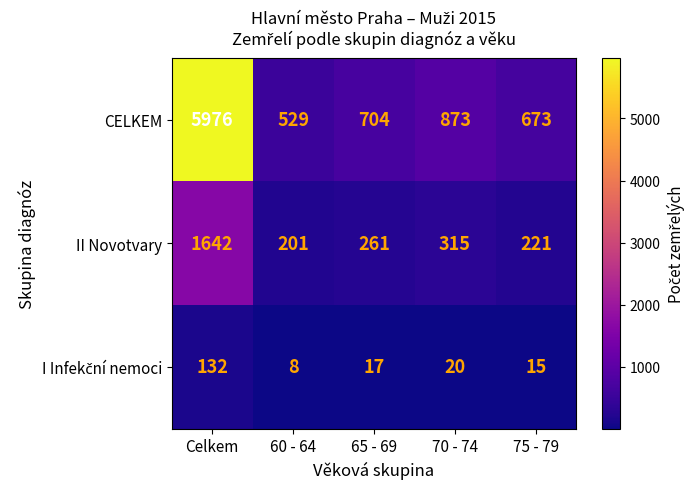

List the labels in order of CELKEM value, smallest first.

60 - 64, 75 - 79, 65 - 69, 70 - 74, Celkem